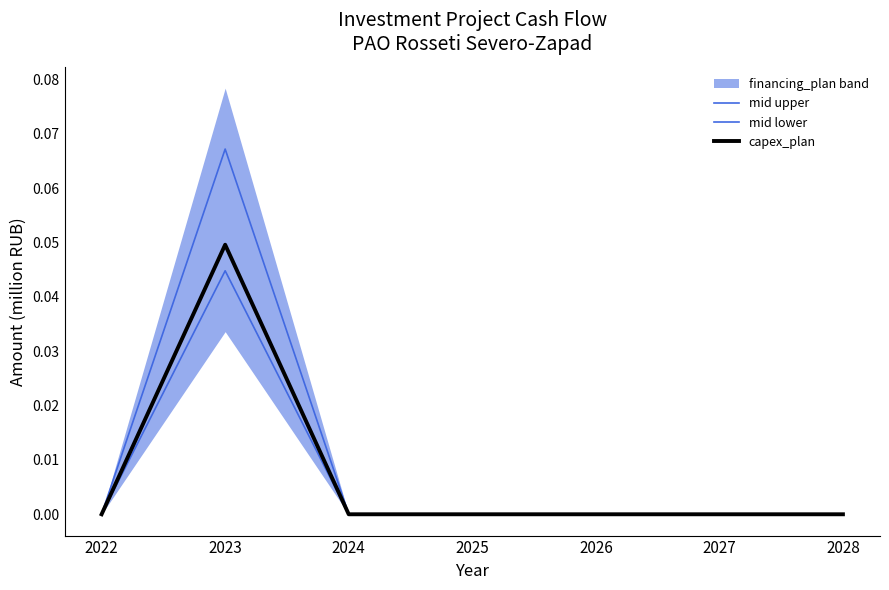

The mid upper series shows 0.0 at 2022. True or false?

True